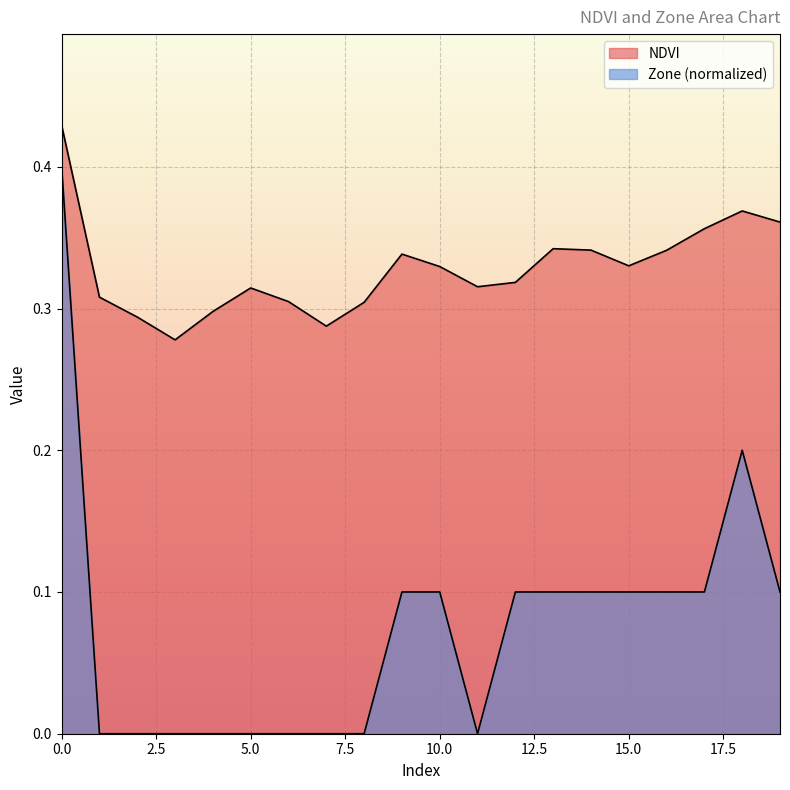

True or false: NDVI and Zone intersect in this chart.

False